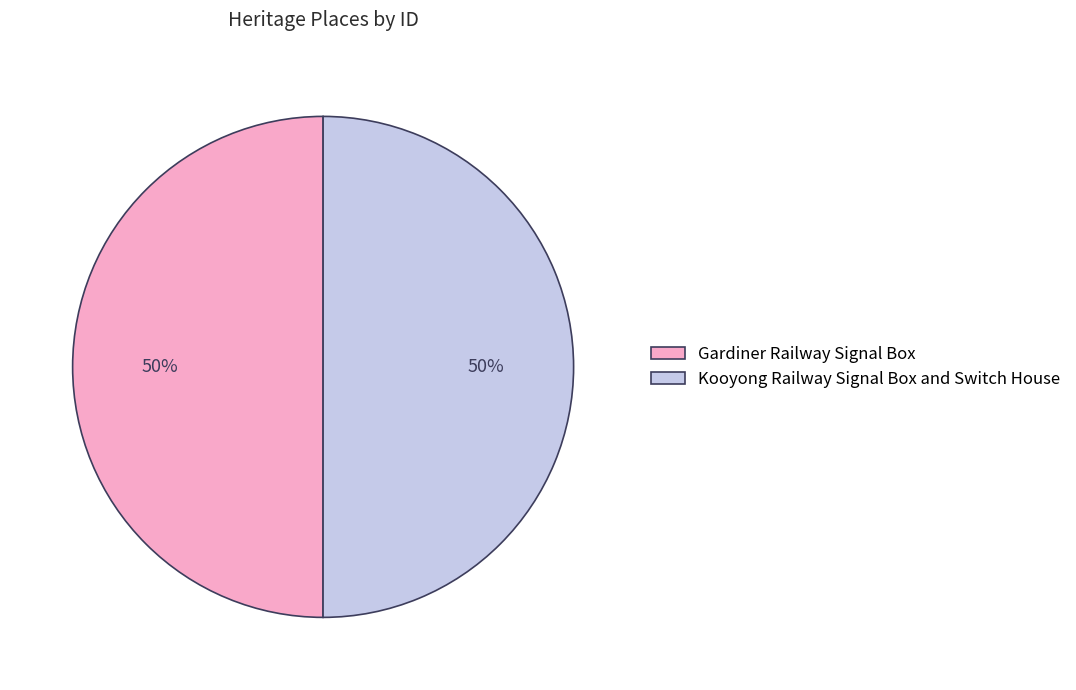

How many segments does this pie chart have?

2